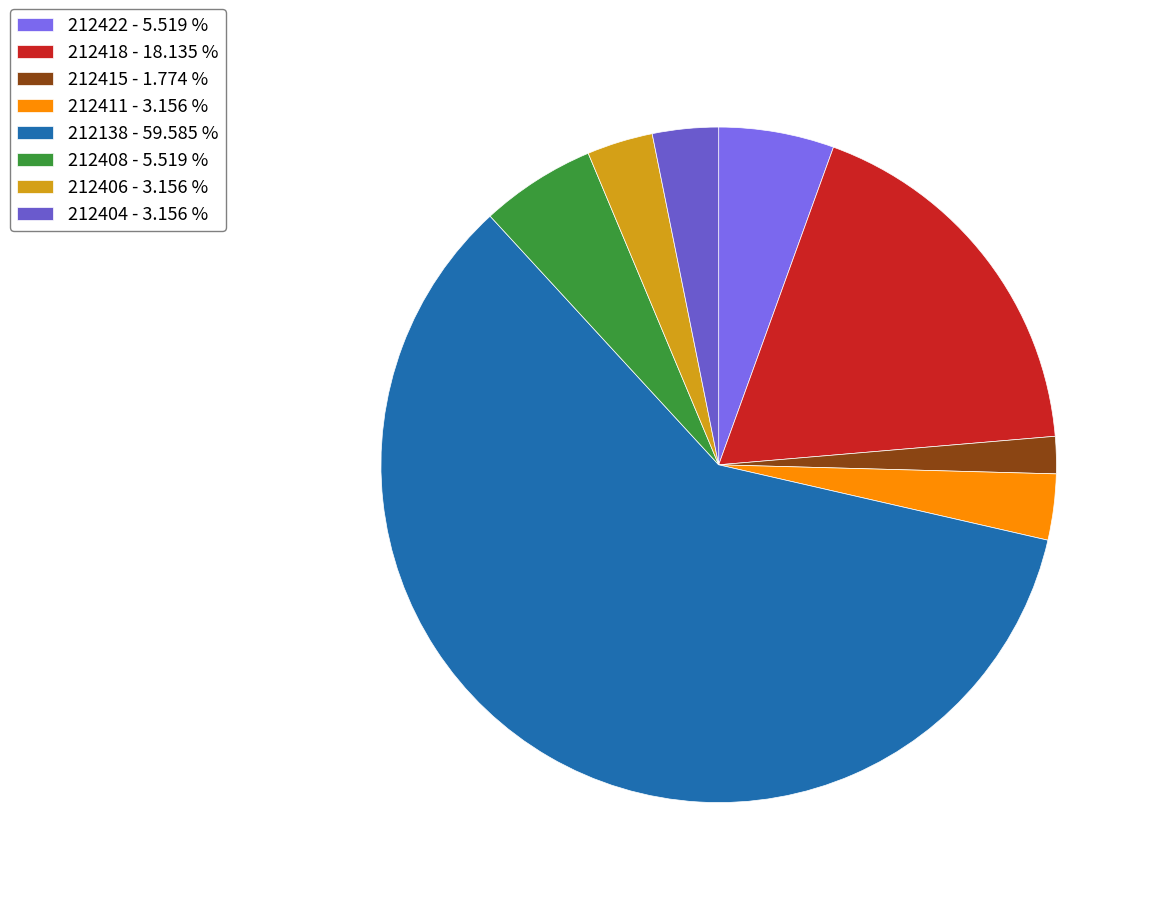

The 212404 slice represents 11% of the pie. True or false?

False